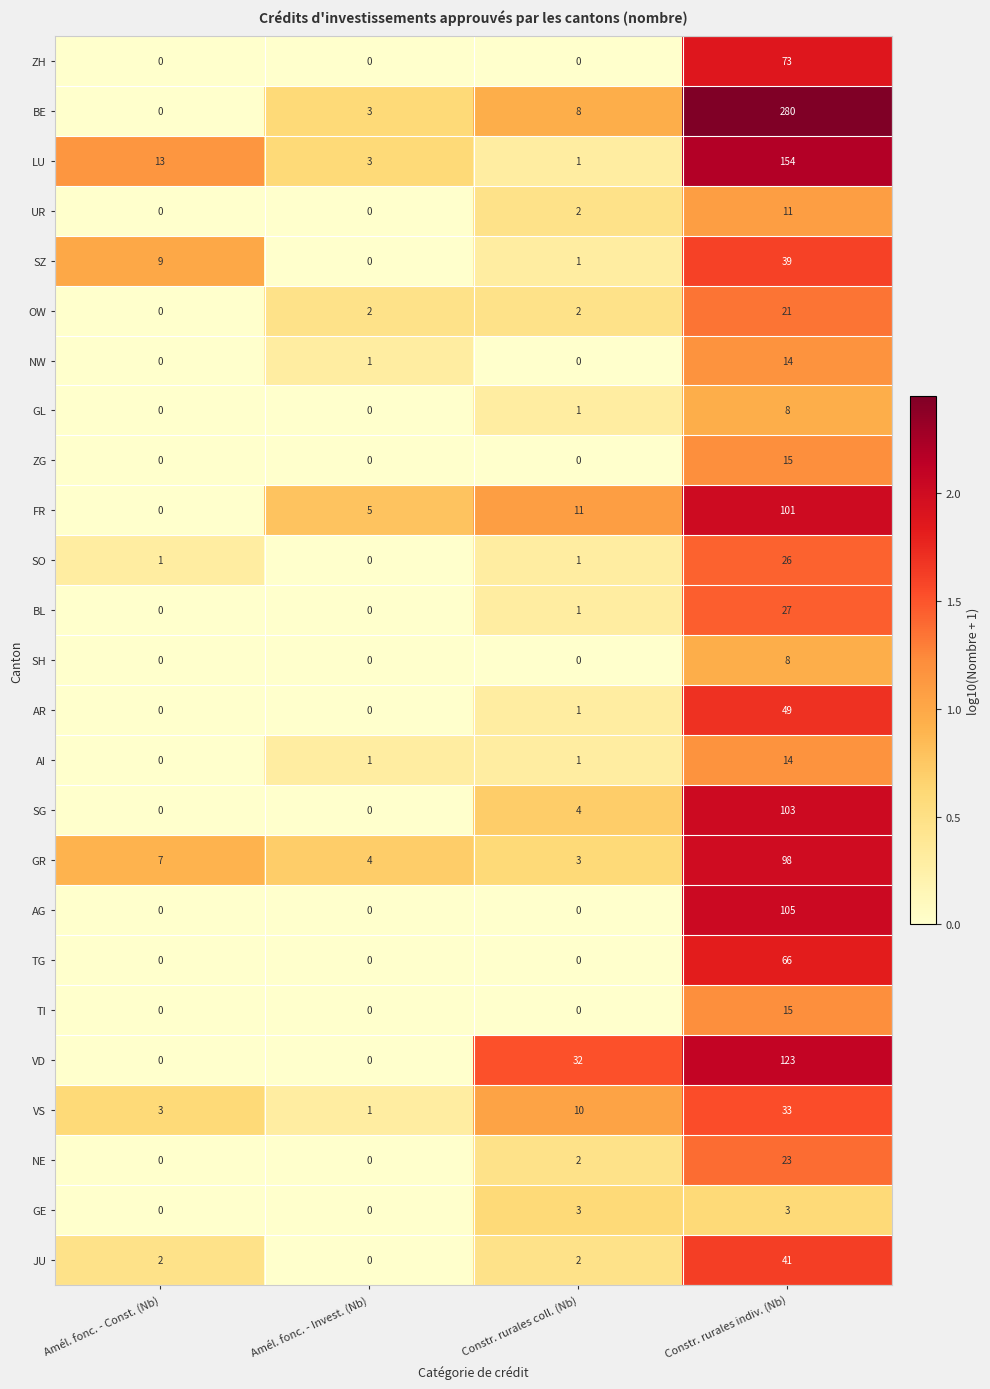

The value of AR at Amél. fonc. - Const. (Nb) is -33. True or false?

False